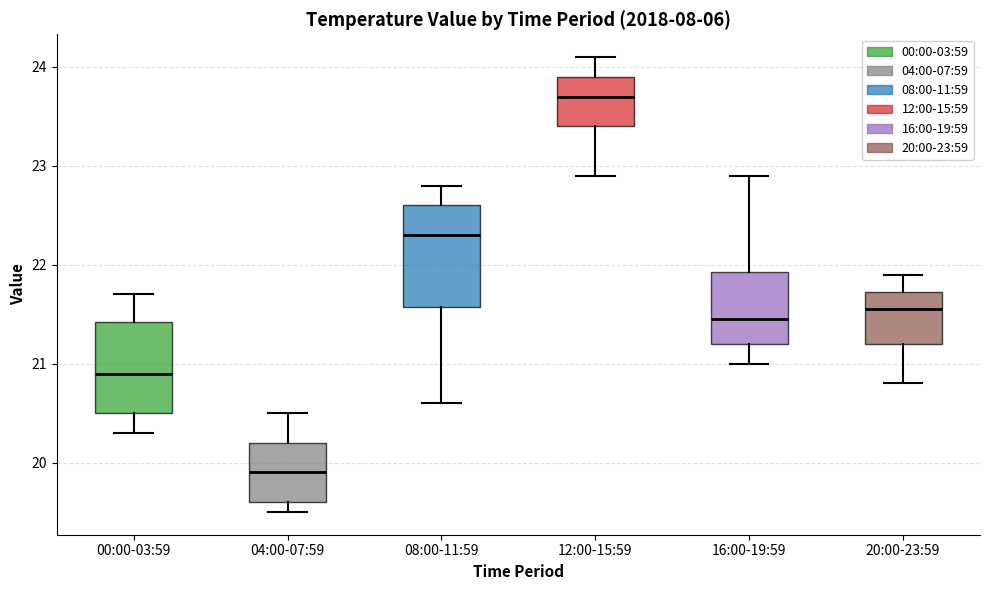

Where does the upper whisker of the box for 04:00-07:59 end on the y-axis? The values are not printed on the chart, so give them approximately, as read against the axis.

20.5